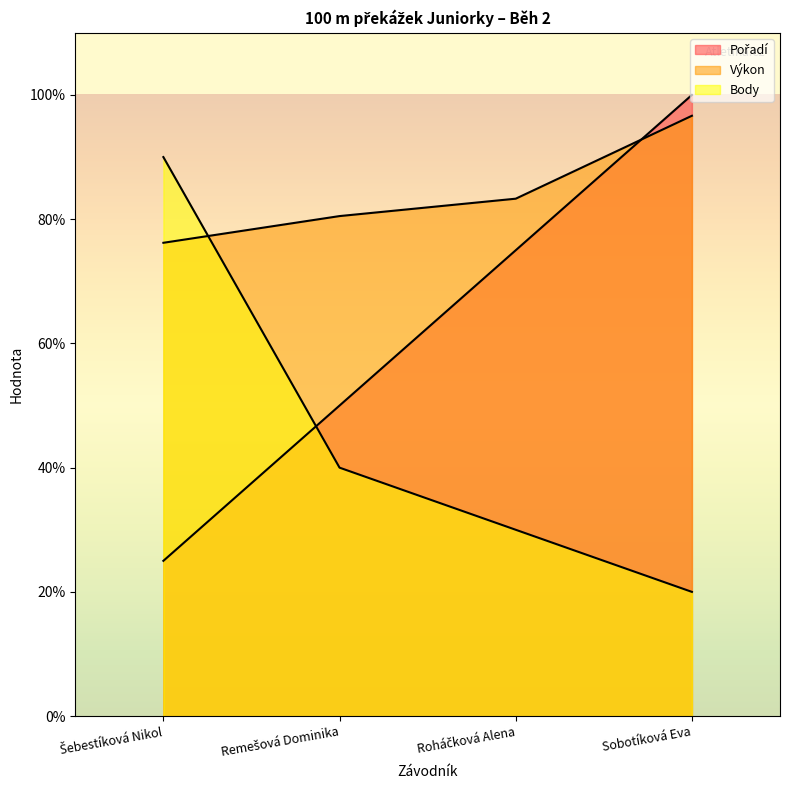

What position from the left is Roháčková Alena?

3